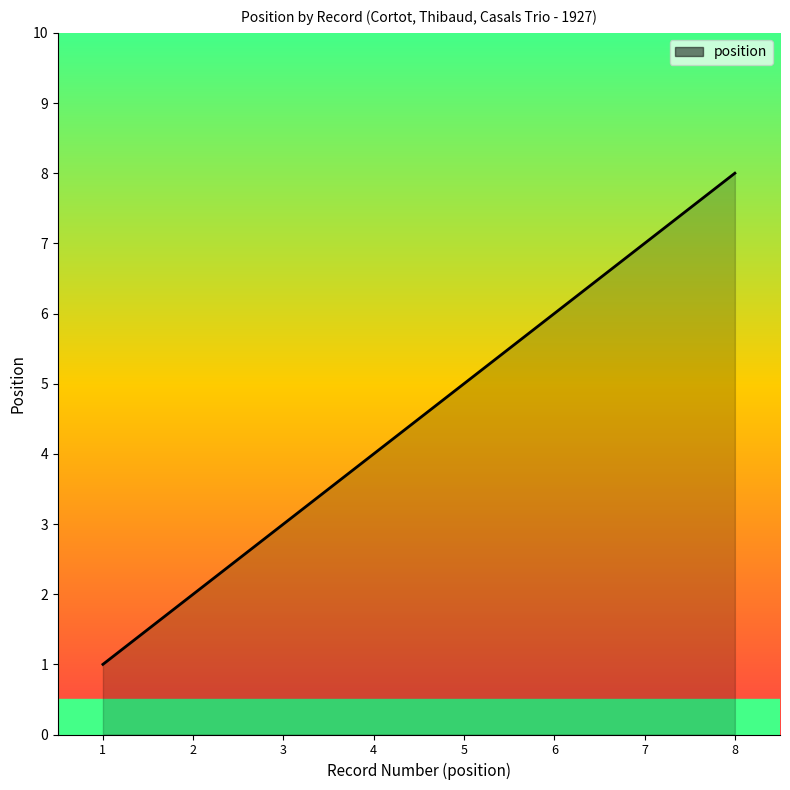

Is it true that the value at 8 is 8?

True